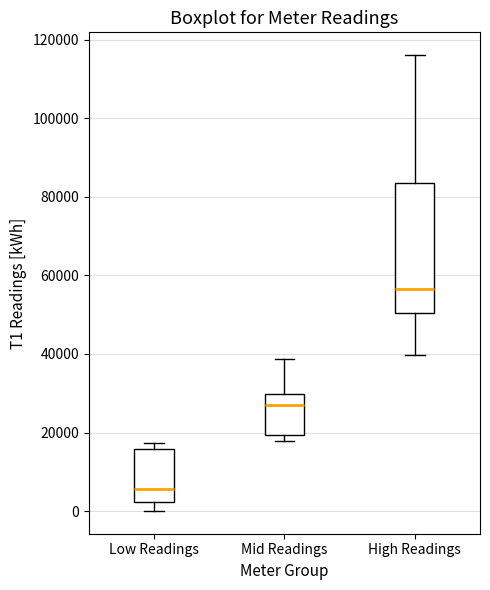

Which box has the lowest median line?

Low Readings